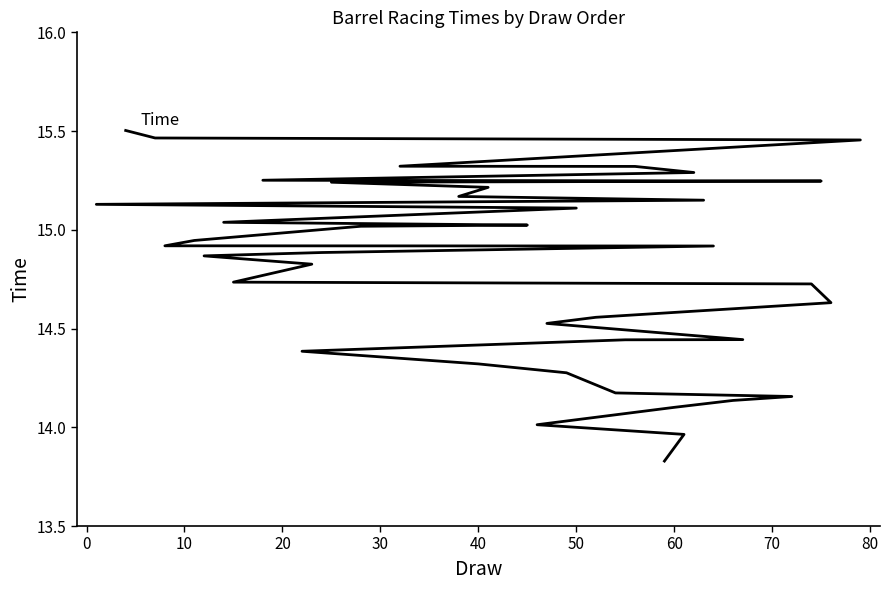

What is the maximum value shown in the chart?

15.5